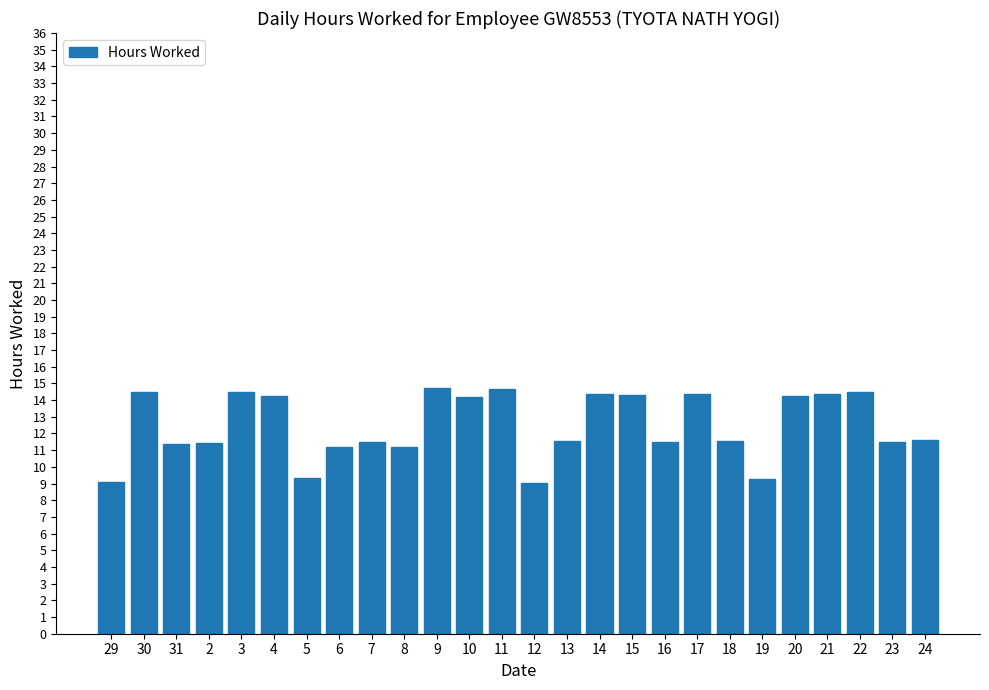

Approximately how many times larger is the value at 4 compared to 22?

1.0